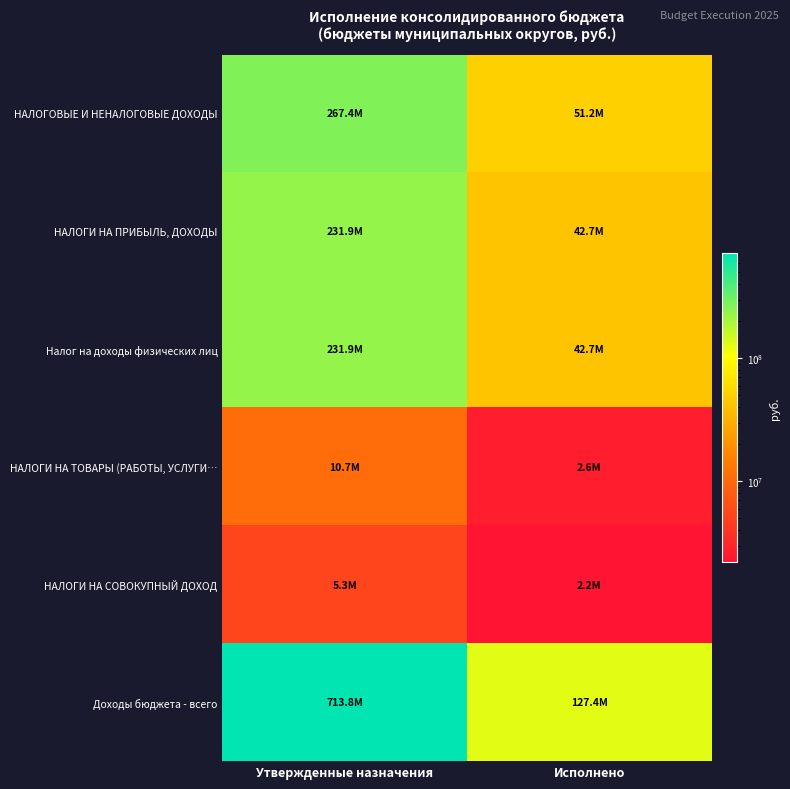

What is the total value across all series at Утвержденные назначения?

1460970443.2